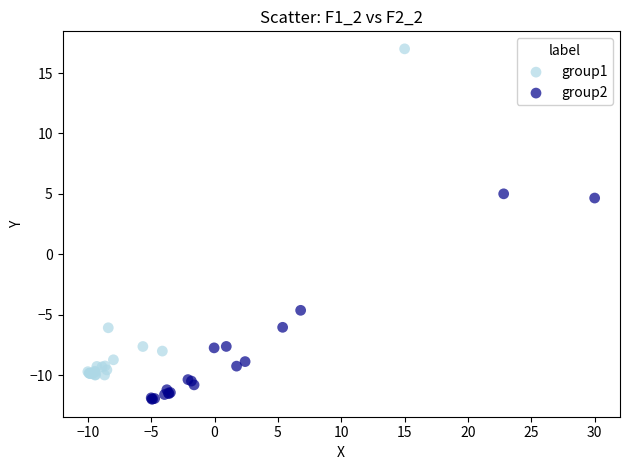

Which series contains the lowest Y value?

group2